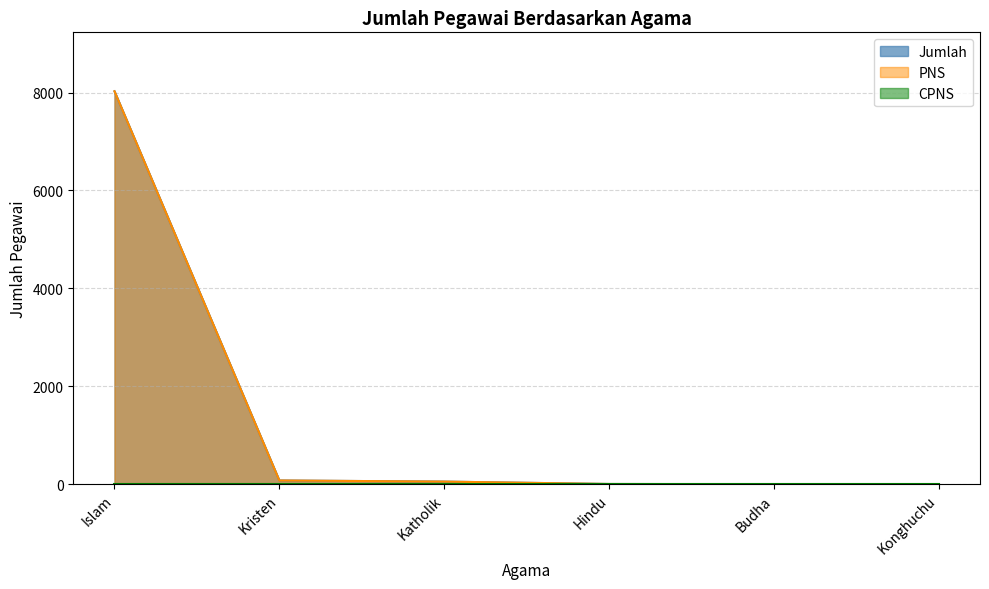

Is it true that PNS equals 8027 at Islam?

True